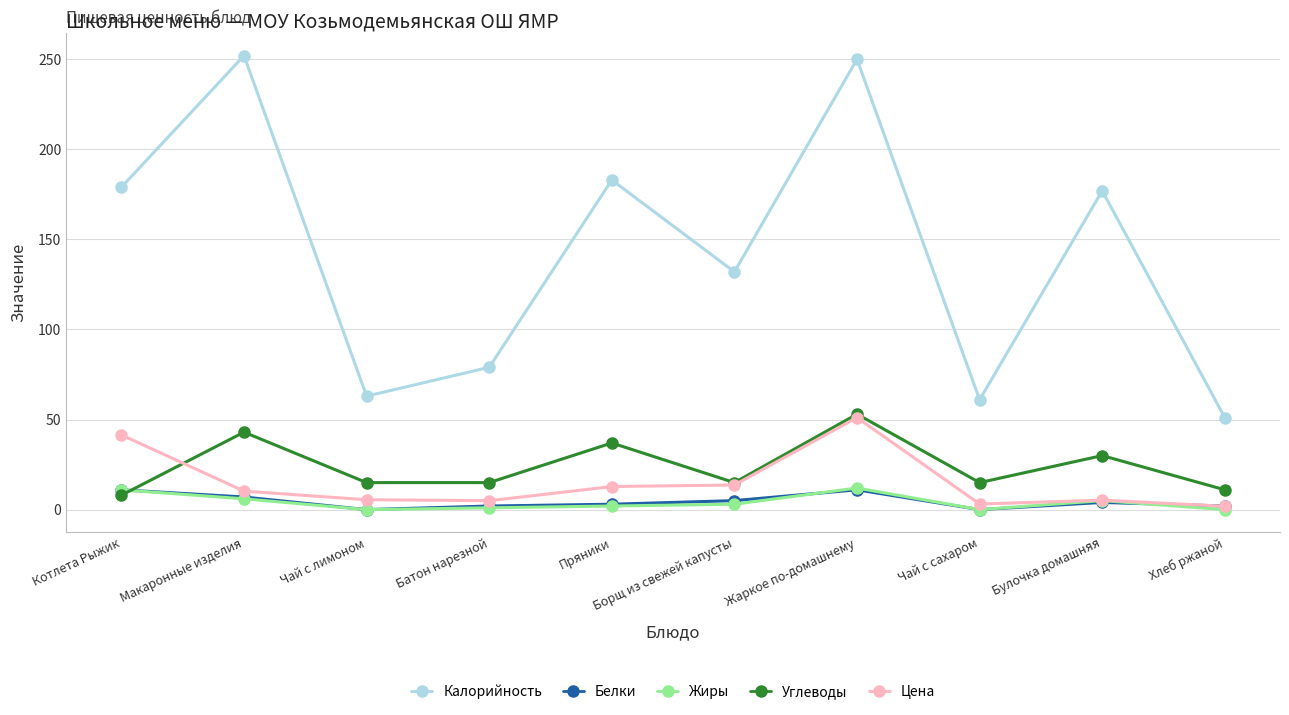

What is the spread (max minus min) of values at Борщ из свежей капусты?

129.0